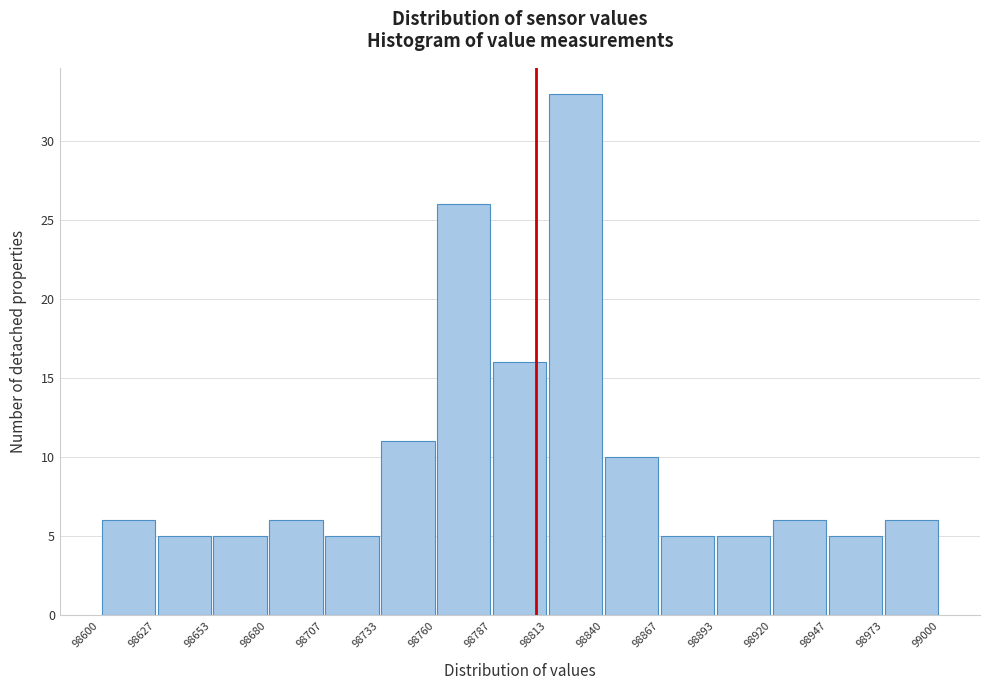

Reading left to right, list every bar in this chart as the range it spans on the x-axis followed by its height. The values are not printed on the chart, so give them approximately, as read against the axis.

98600 to 98627: 6
98627 to 98653: 5
98653 to 98680: 5
98680 to 98707: 6
98707 to 98733: 5
98733 to 98760: 11
98760 to 98787: 26
98787 to 98813: 16
98813 to 98840: 33
98840 to 98867: 10
98867 to 98893: 5
98893 to 98920: 5
98920 to 98947: 6
98947 to 98973: 5
98973 to 99000: 6